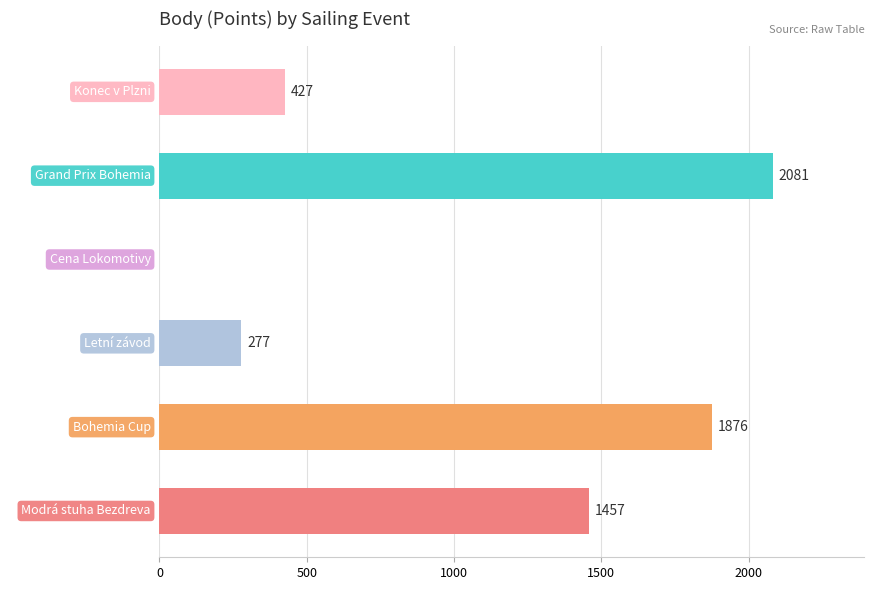

What value does the data have at Konec v Plzni?

427